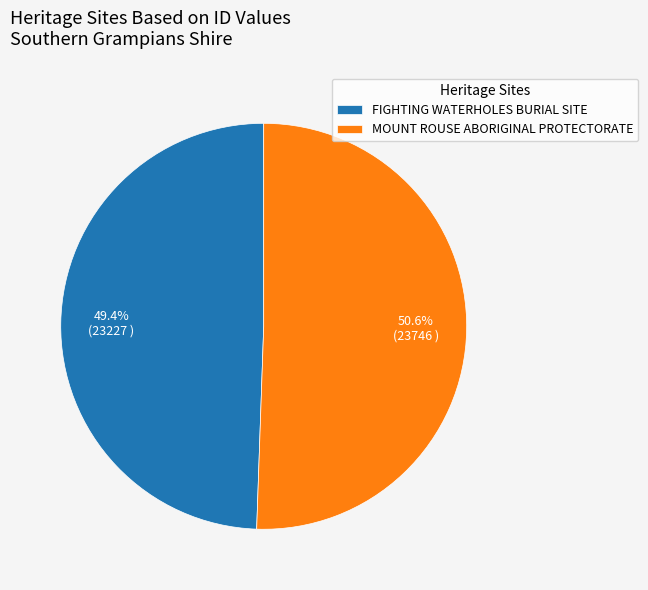

Does FIGHTING WATERHOLES BURIAL SITE account for over 50% of the chart?

No